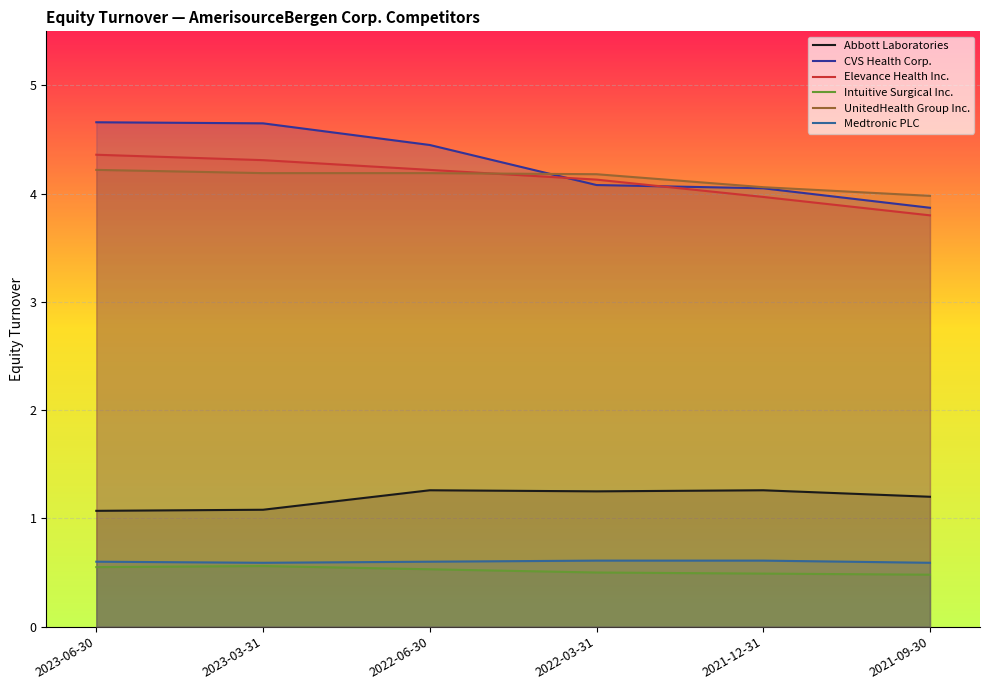

How many categories are shown in the chart?

6